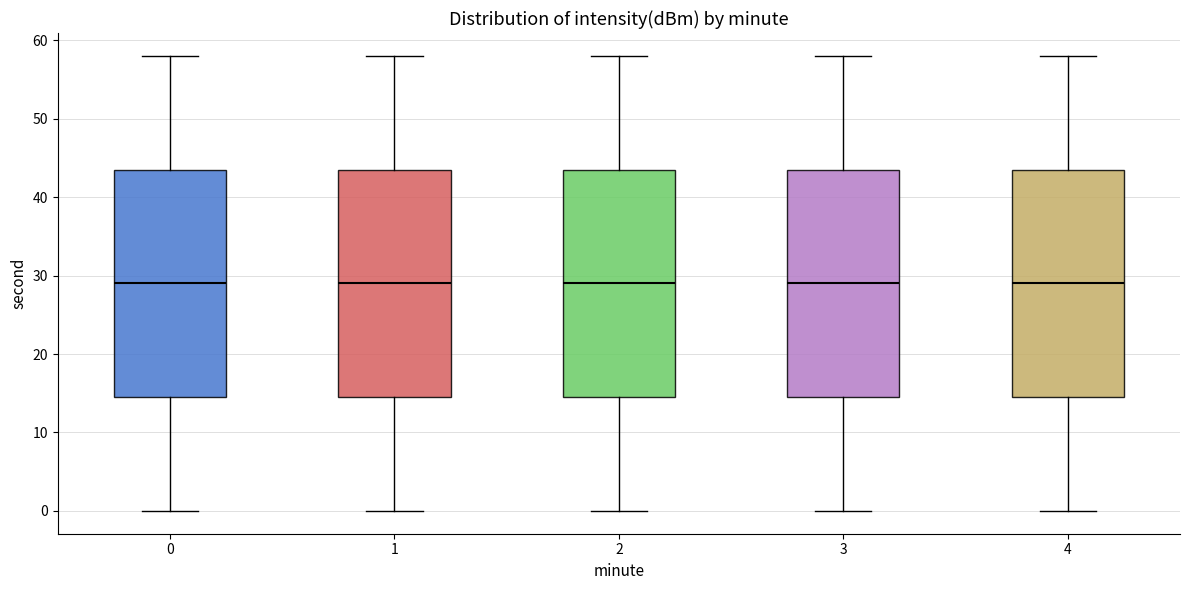

Reading left to right, transcribe this box plot: for each box, give where its median line is, the range the box spans, and where its two whiskers end, as read against the y-axis. The values are not printed on the chart, so give them approximately, as read against the axis.

0: median 29, box 15 to 44, whiskers 0 to 58
1: median 29, box 15 to 44, whiskers 0 to 58
2: median 29, box 15 to 44, whiskers 0 to 58
3: median 29, box 15 to 44, whiskers 0 to 58
4: median 29, box 15 to 44, whiskers 0 to 58